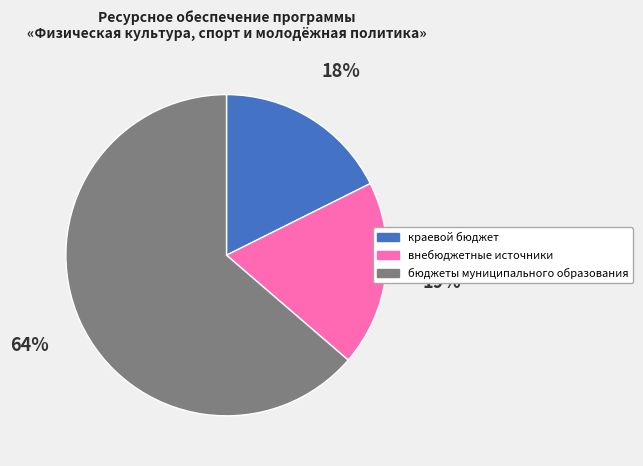

Combined, do краевой бюджет and внебюджетные источники account for over 50%?

No